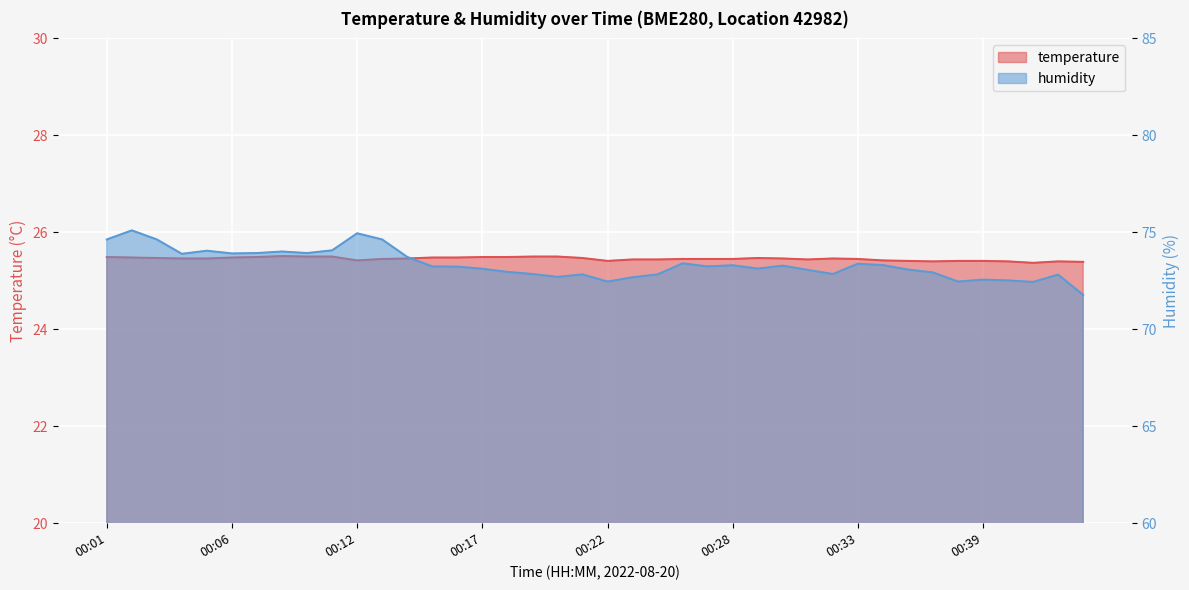

Which category has the highest value in the humidity series?

00:02